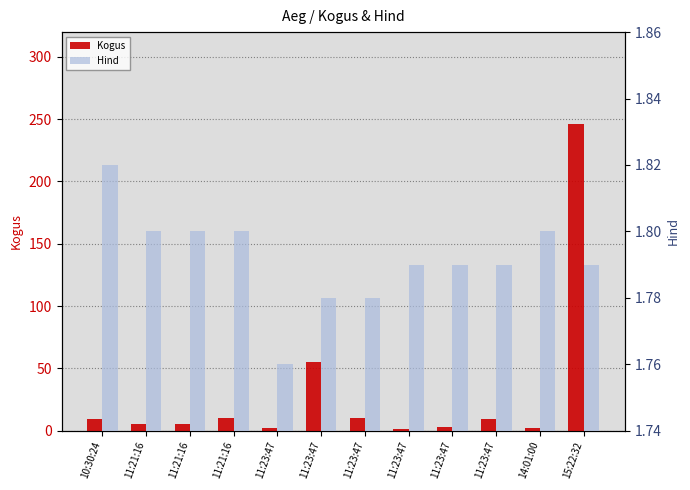

Count the Hind values in the range 1 to 2.

12